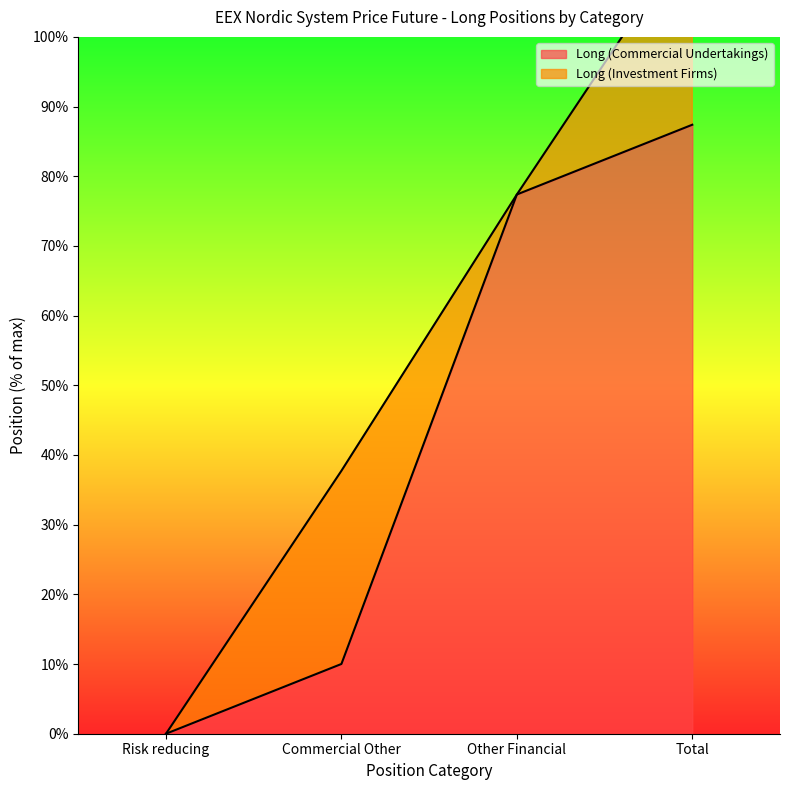

True or false: the data shows 4806644 at Total.

True